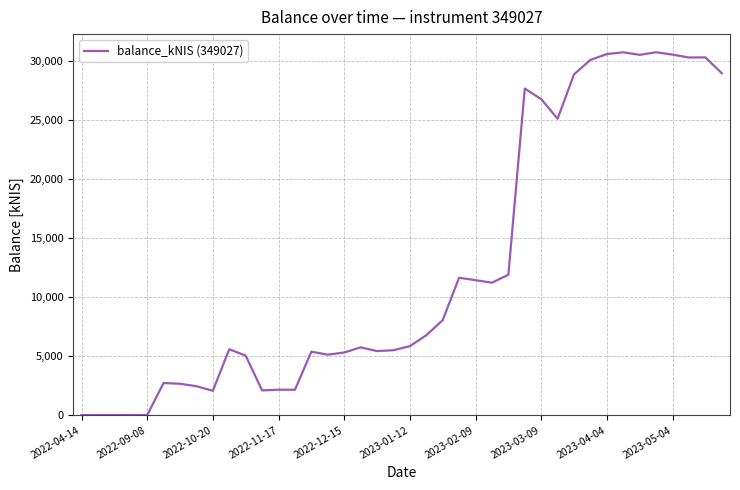

What is the maximum value shown in the chart?

30735.6